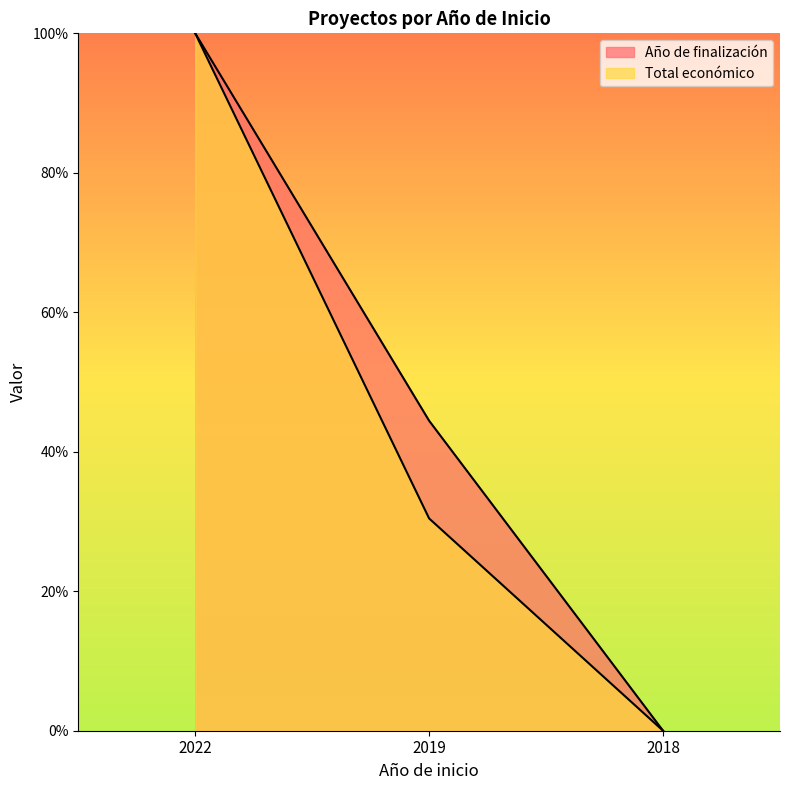

The value of Total económico at 2019 is 52.6. True or false?

False